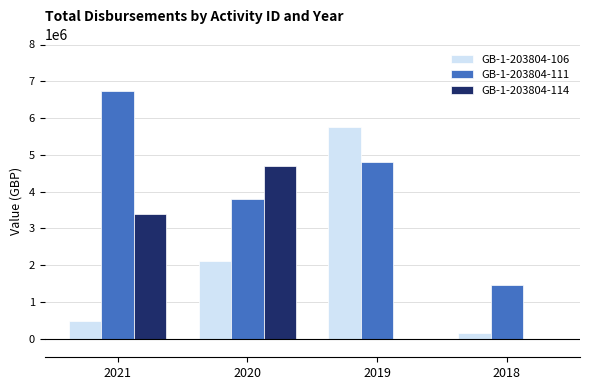

How many categories are shown in the chart?

4